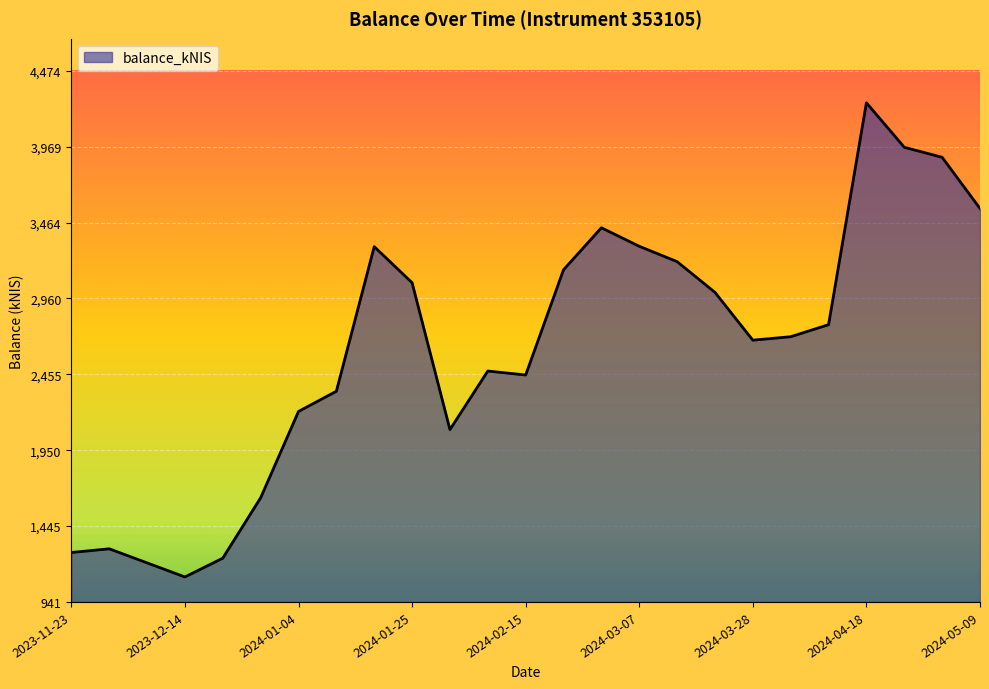

What is the smallest value displayed?

1106.8